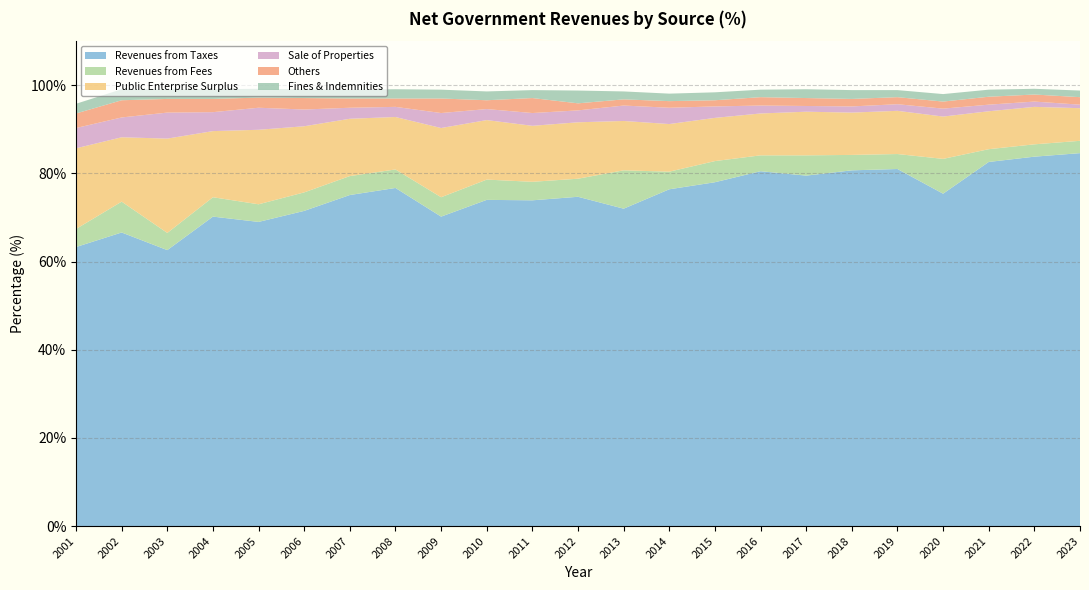

Reading left to right, transcribe all the data shown in this chart.

Revenues from Taxes: 63.3	66.6	62.6	70.2	69.0	71.5	75.1	76.7	70.2	74.0	73.9	74.7	72.0	76.4	78.0	80.5	79.5	80.7	81.0	75.4	82.6	83.8	84.6
Revenues from Fees: 4.1	7.0	3.9	4.4	4.0	4.2	4.3	4.2	4.4	4.6	4.2	4.1	8.7	4.0	4.8	3.6	4.6	3.5	3.4	7.9	2.9	2.8	2.8
Public Enterprise Surplus: 18.3	14.6	21.4	15.0	16.9	15.0	13.0	11.9	15.7	13.5	12.7	12.8	11.2	10.8	9.8	9.5	9.9	9.6	9.8	9.6	8.6	8.5	7.4
Sale of Properties: 4.6	4.5	5.9	4.3	5.0	3.8	2.5	2.3	3.4	2.5	2.9	2.7	3.5	3.7	2.6	1.8	1.3	1.4	1.5	1.8	1.5	1.2	0.8
Others: 3.3	3.9	3.1	3.0	2.3	2.6	2.1	1.9	3.3	2.0	3.4	1.6	1.4	1.5	1.4	1.9	1.8	1.7	1.6	1.6	1.8	1.6	1.7
Fines & Indemnities: 2.2	2.5	2.2	2.2	2.0	2.0	2.0	2.1	2.0	2.0	1.8	2.9	1.8	1.7	1.8	1.7	2.0	2.0	1.6	1.7	1.6	1.3	1.5